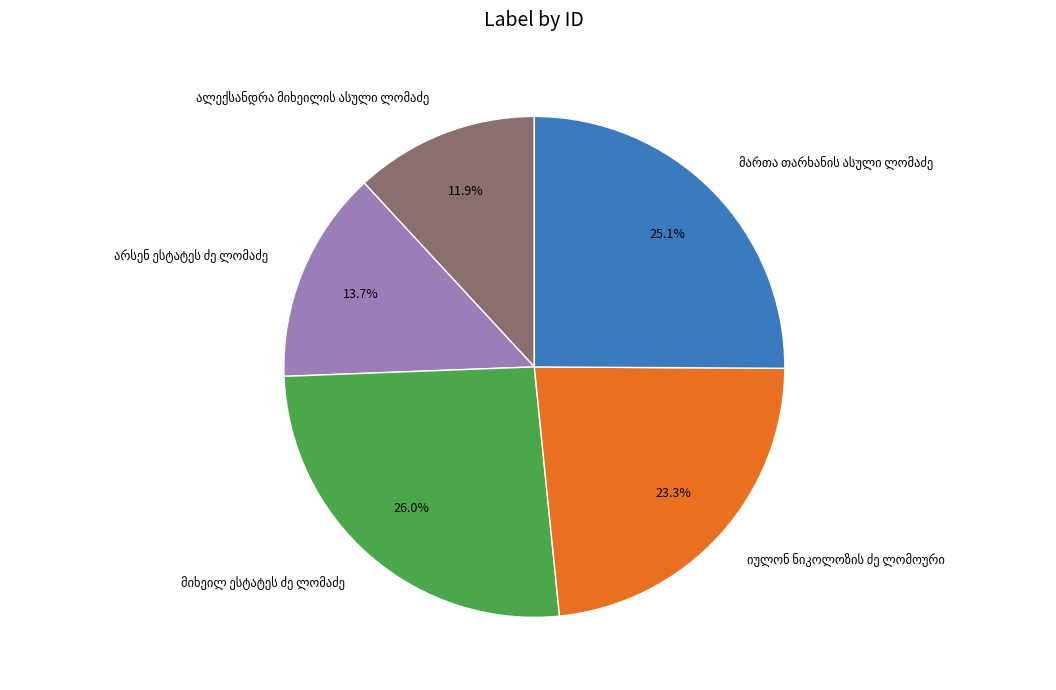

Is there any slice that represents more than half of the pie?

No